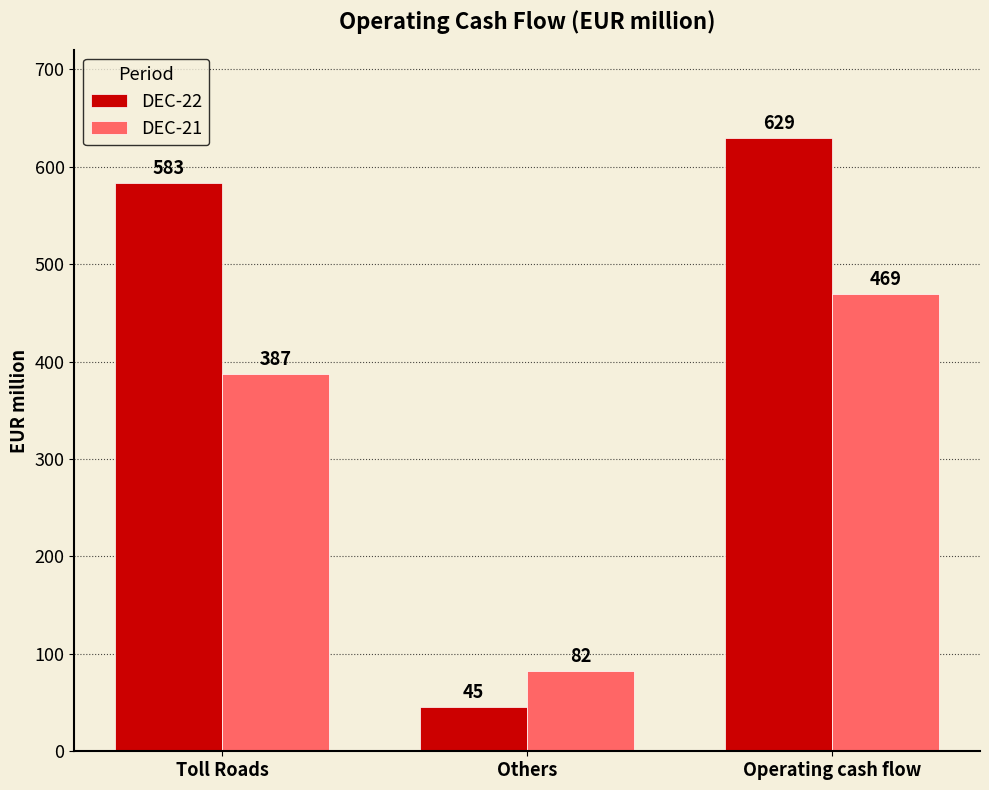

What is the value of the DEC-21 bar at the 1st from the left?

387